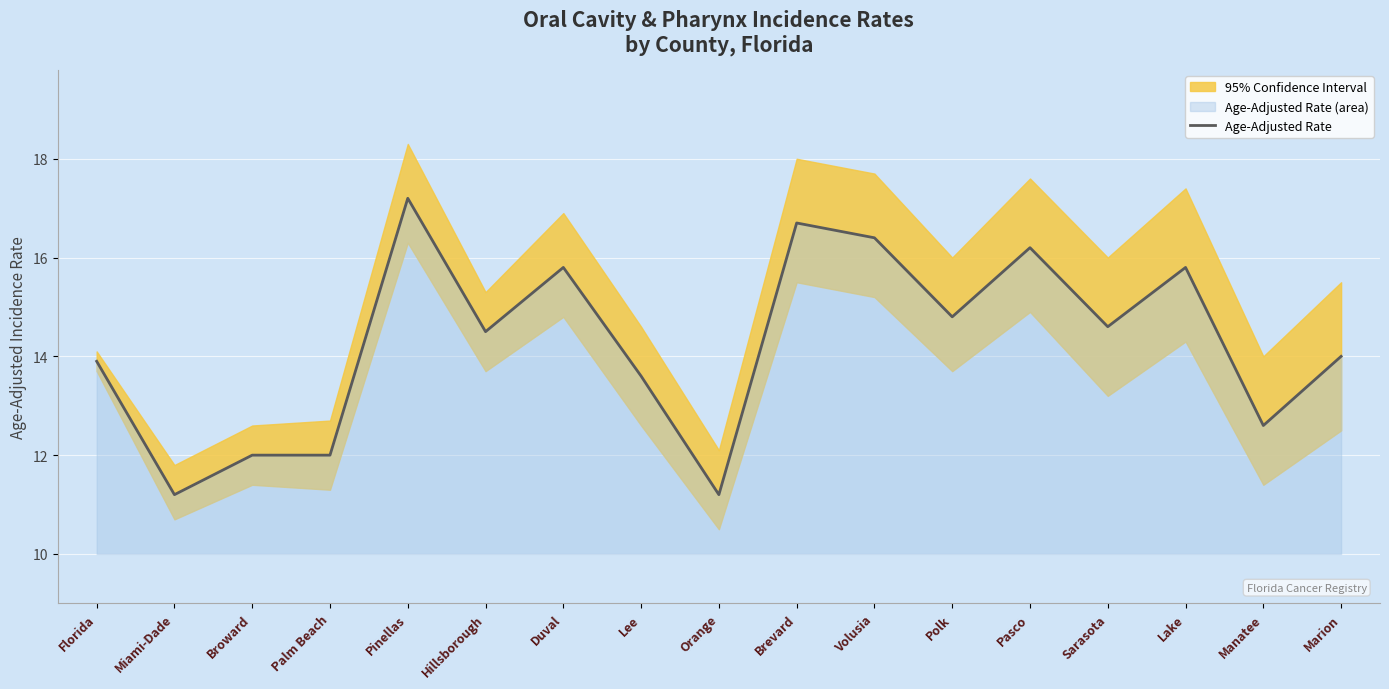

List the labels in order of value, largest first.

Pinellas, Brevard, Volusia, Pasco, Duval, Lake, Polk, Sarasota, Hillsborough, Marion, Florida, Lee, Manatee, Broward, Palm Beach, Miami-Dade, Orange